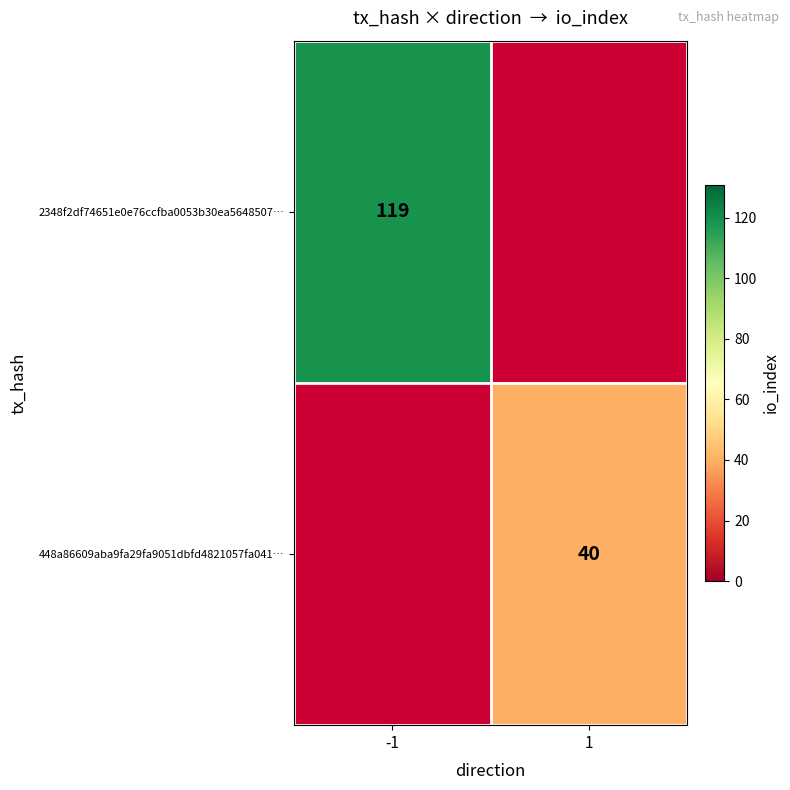

What is the greatest value displayed?

119.0